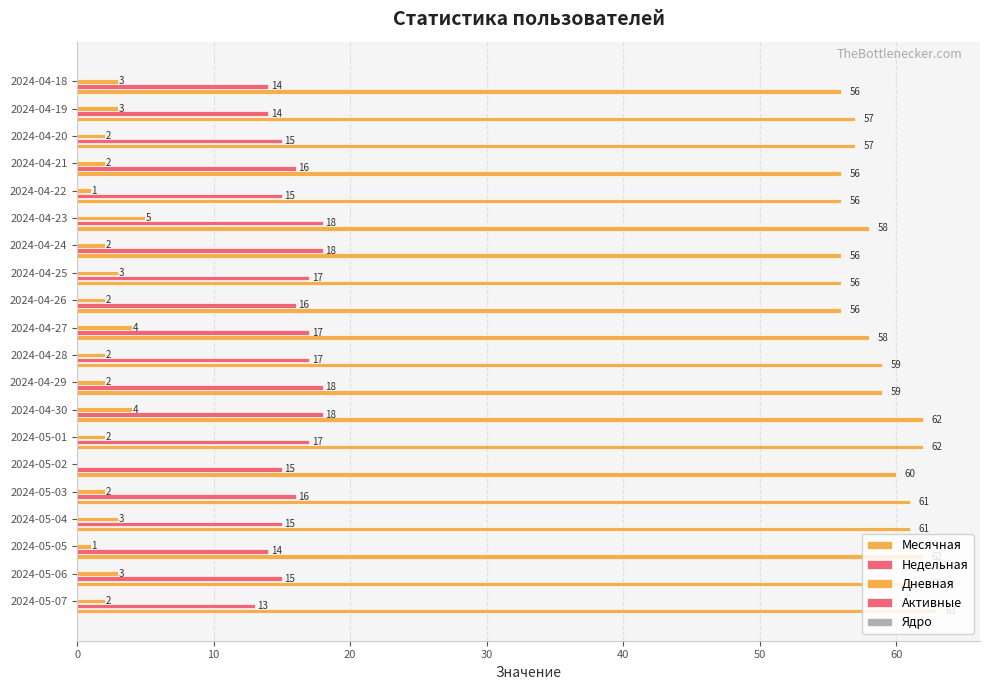

Count the number of categories in the chart.

20